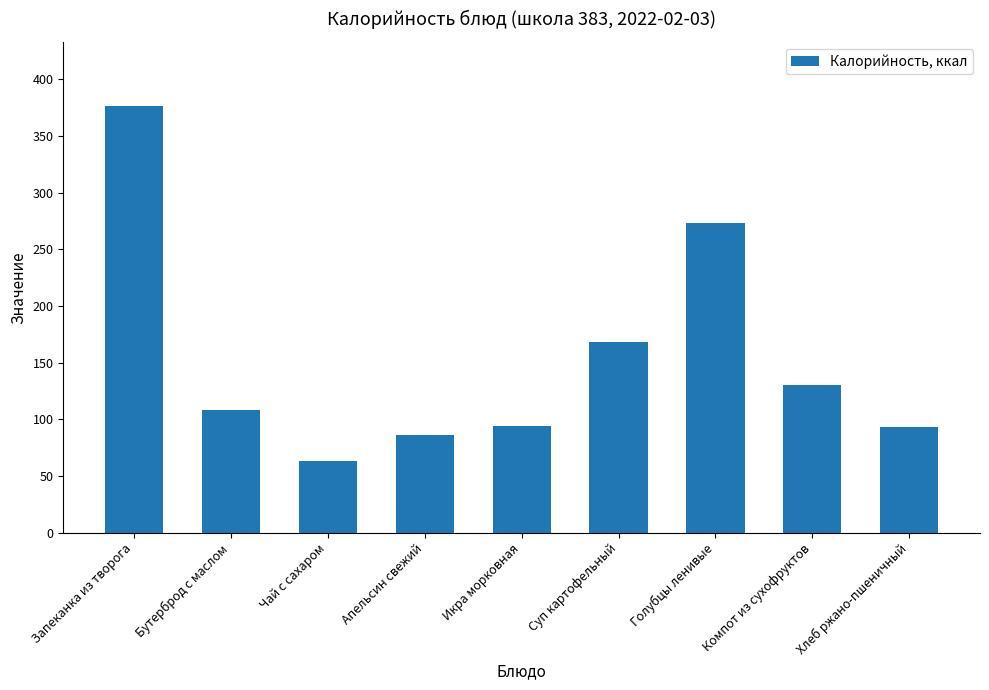

What is the value of the 2nd bar from the left?

107.9